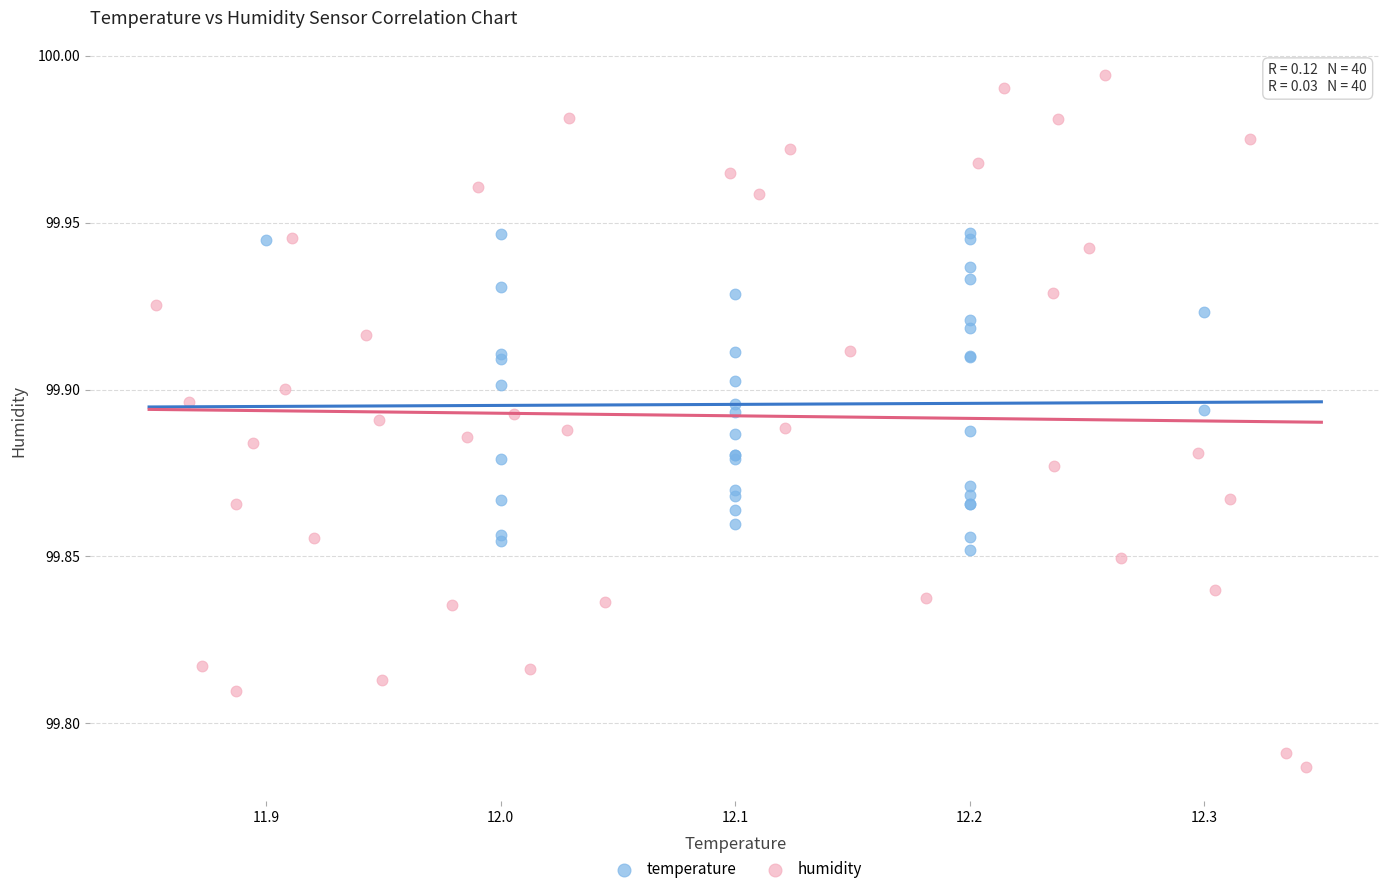

Which series reaches the minimum Y coordinate?

humidity